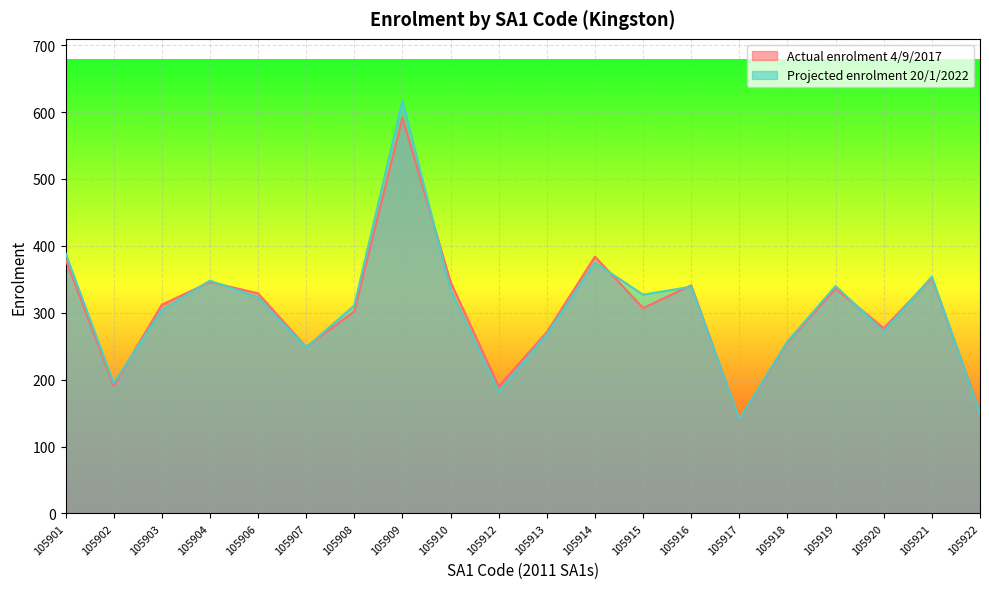

Reading left to right, what are all the values shown in this chart?

Actual enrolment 4/9/2017: 105901=380	105902=191	105903=312	105904=346	105906=329	105907=249	105908=302	105909=592	105910=346	105912=190	105913=271	105914=384	105915=307	105916=341	105917=140	105918=256	105919=336	105920=277	105921=352	105922=152
Projected enrolment 20/1/2022: 105901=389	105902=195	105903=304	105904=348	105906=323	105907=248	105908=311	105909=617	105910=334	105912=182	105913=268	105914=375	105915=327	105916=339	105917=141	105918=257	105919=340	105920=272	105921=354	105922=150